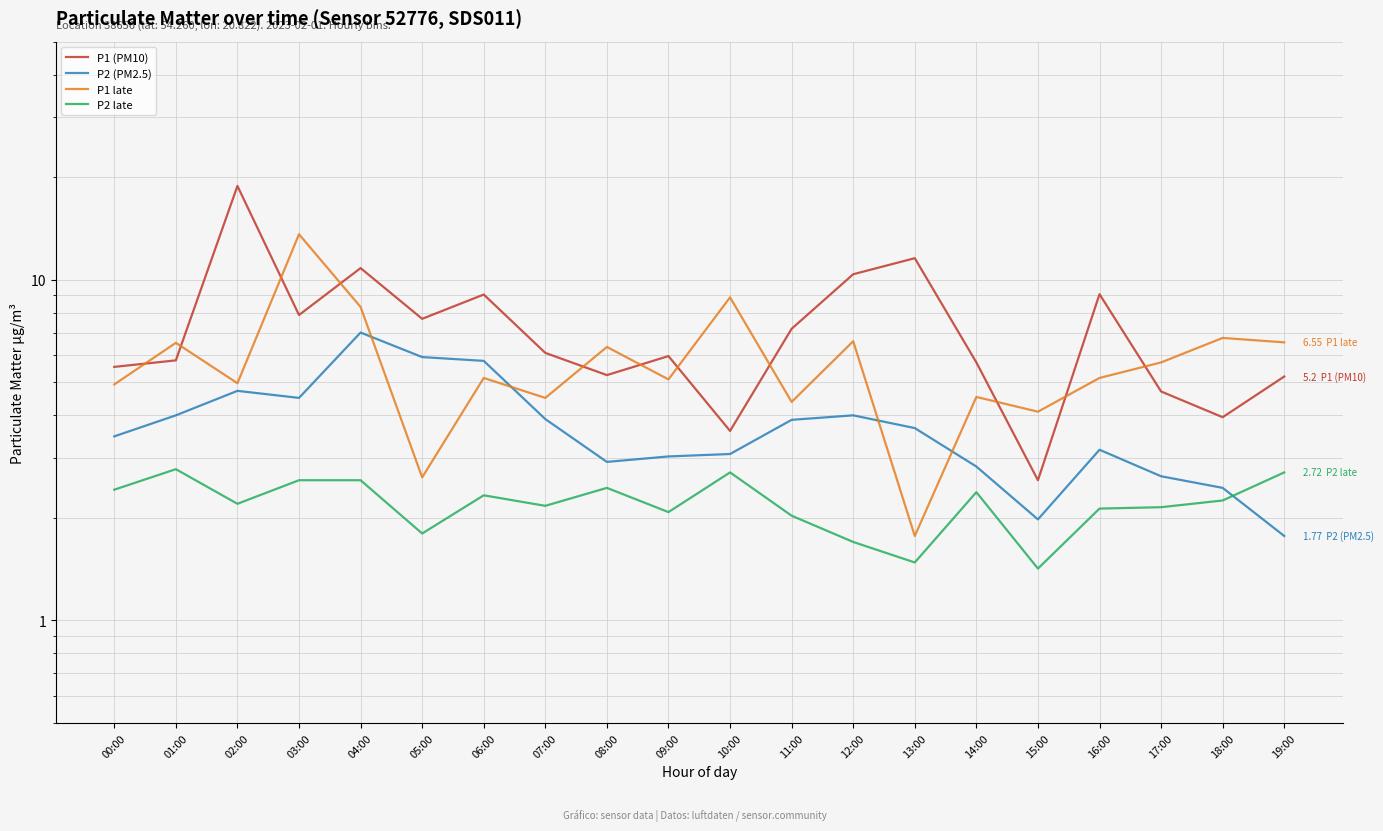

Where is the first local maximum for P2 late?

01:00